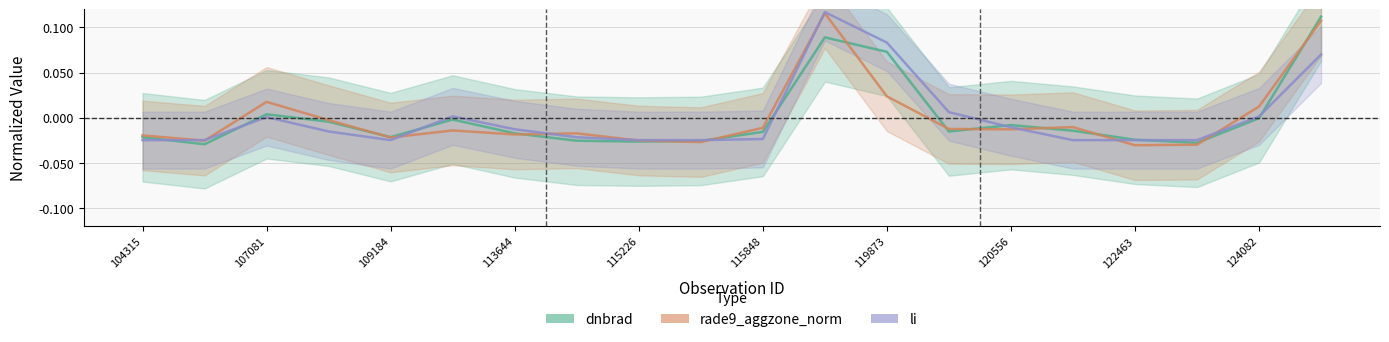

Count the number of categories in the chart.

20